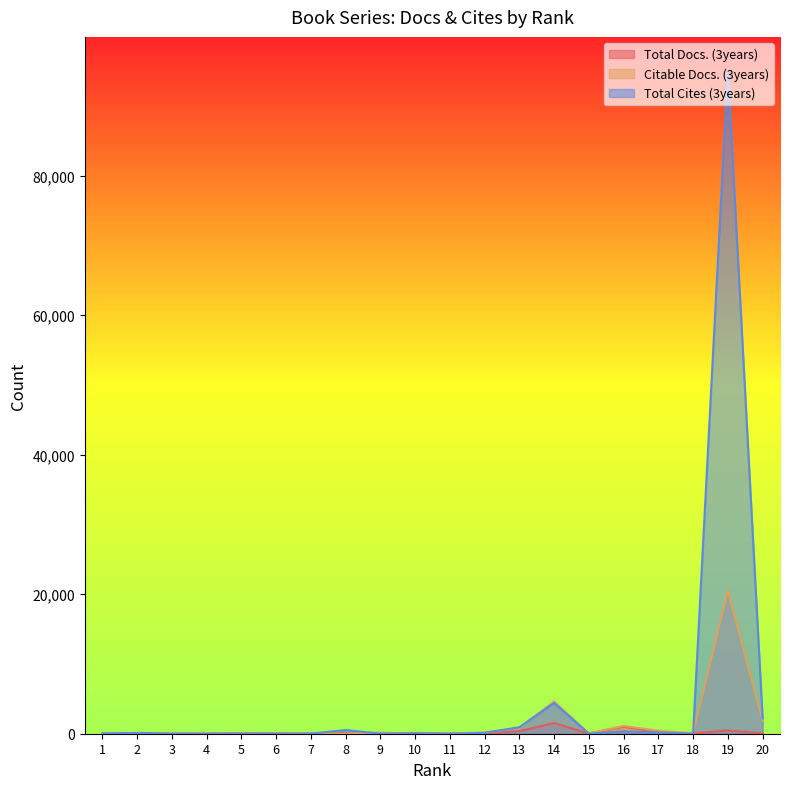

List the series in order of their overall mean, lowest first.

Total Docs. (3years), Citable Docs. (3years), Total Cites (3years)